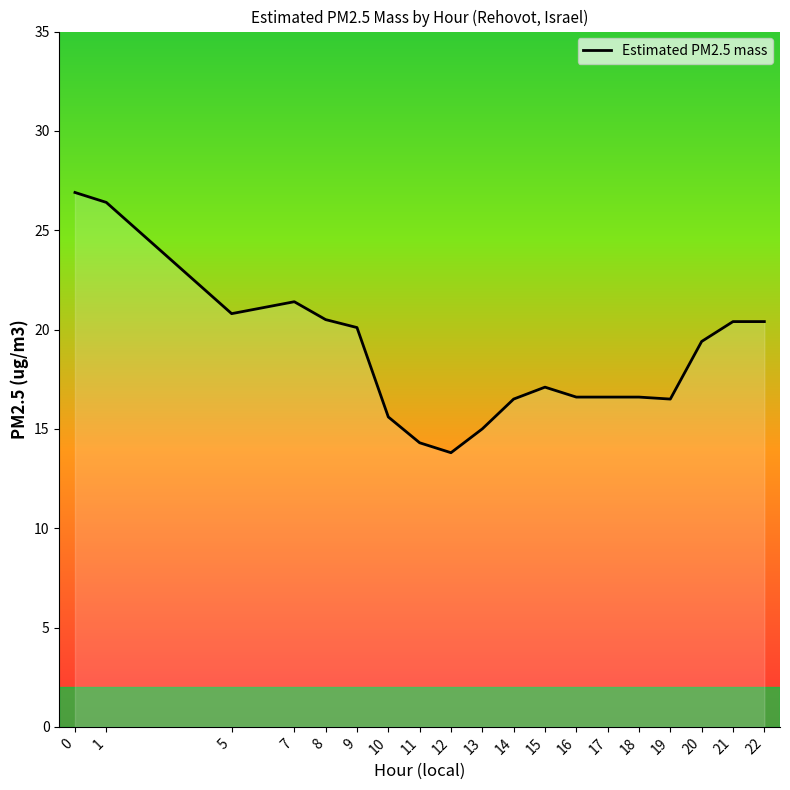

Which category has the lowest value across all series?

12